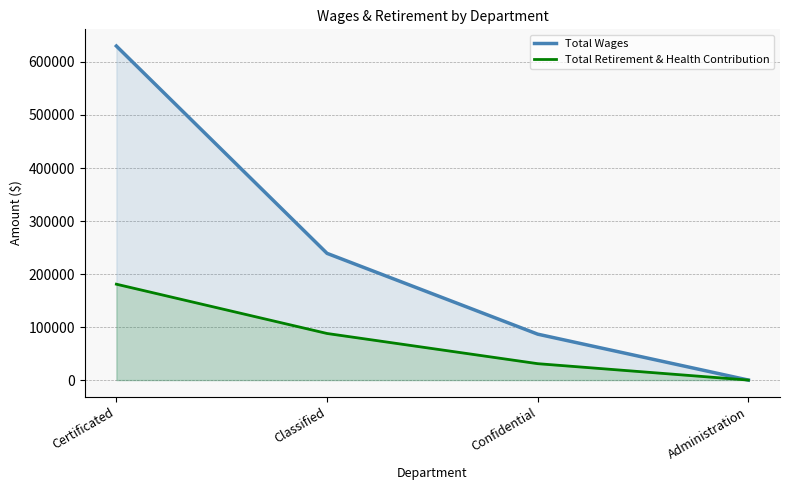

Does the chart display data point markers on the line(s)?

No